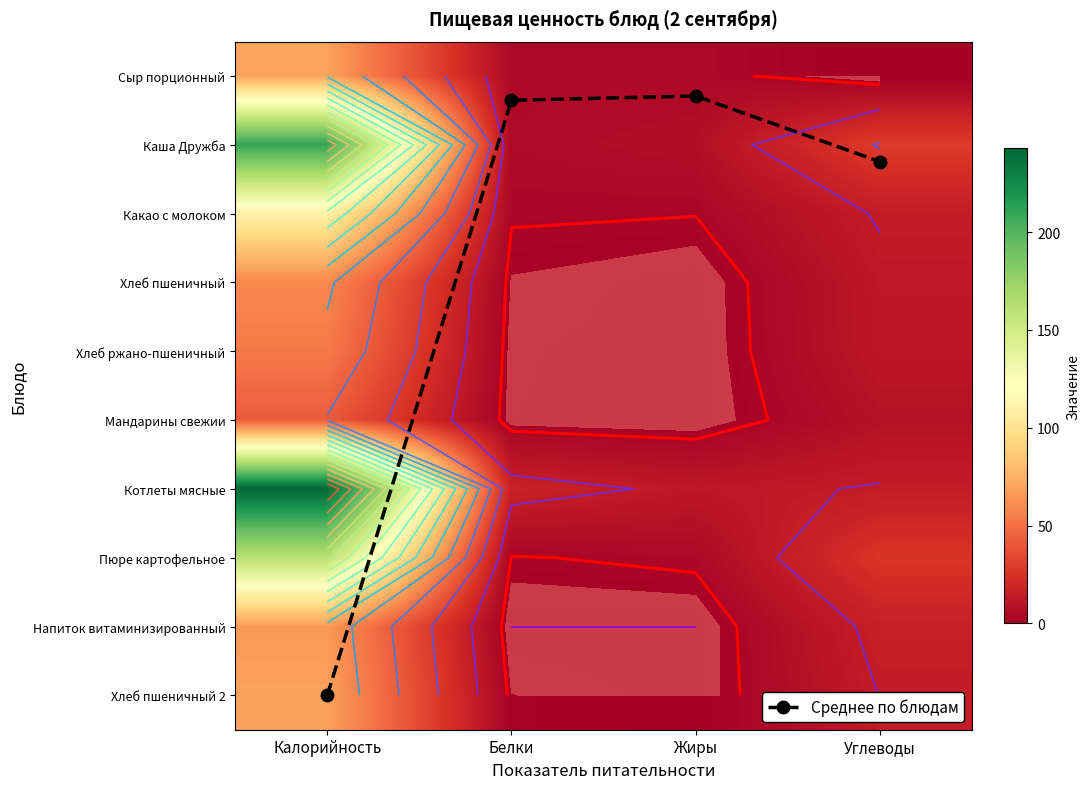

What is the difference between the Напиток витаминизированный values at Жиры and Калорийность?

65.9